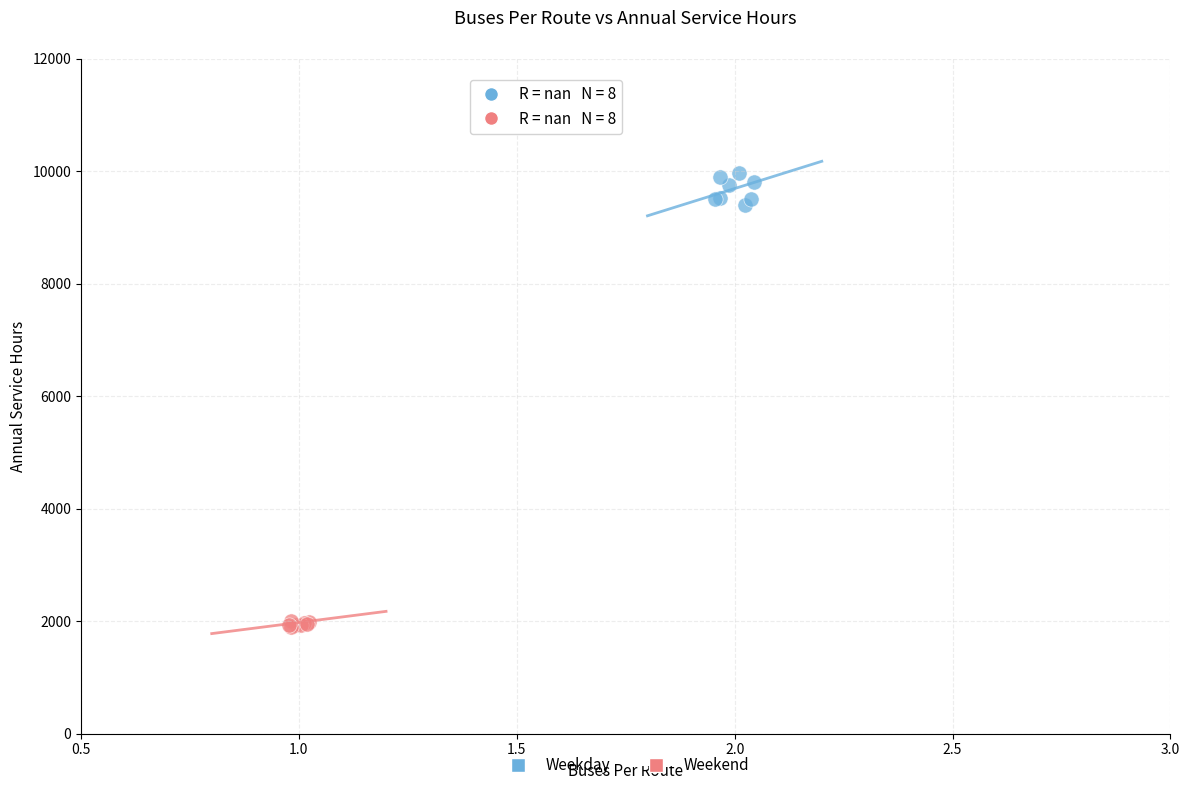

Which series has the largest Y range (max minus min)?

Weekday